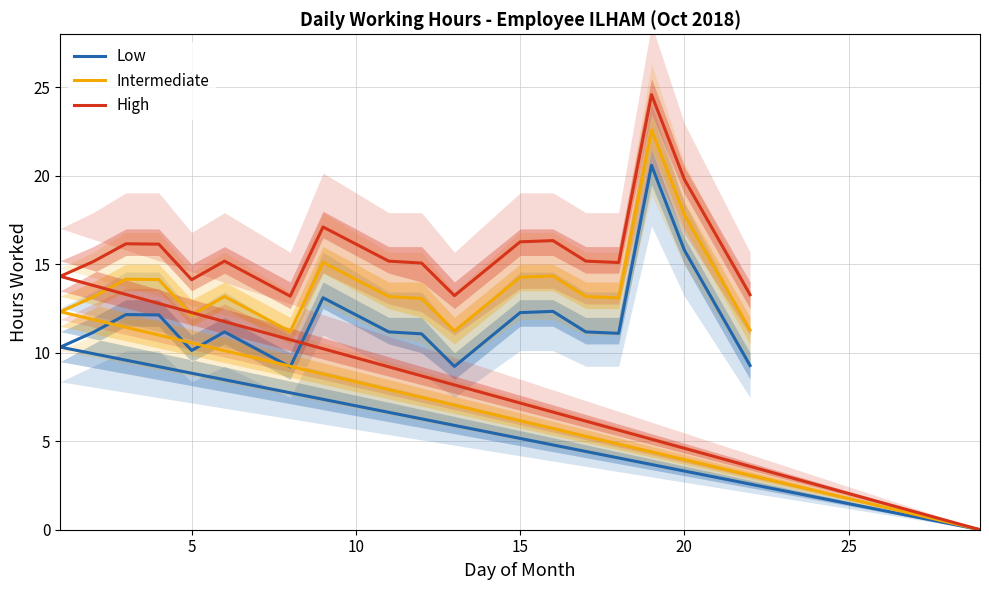

True or false: High has more than 2 points higher than both neighbors.

True